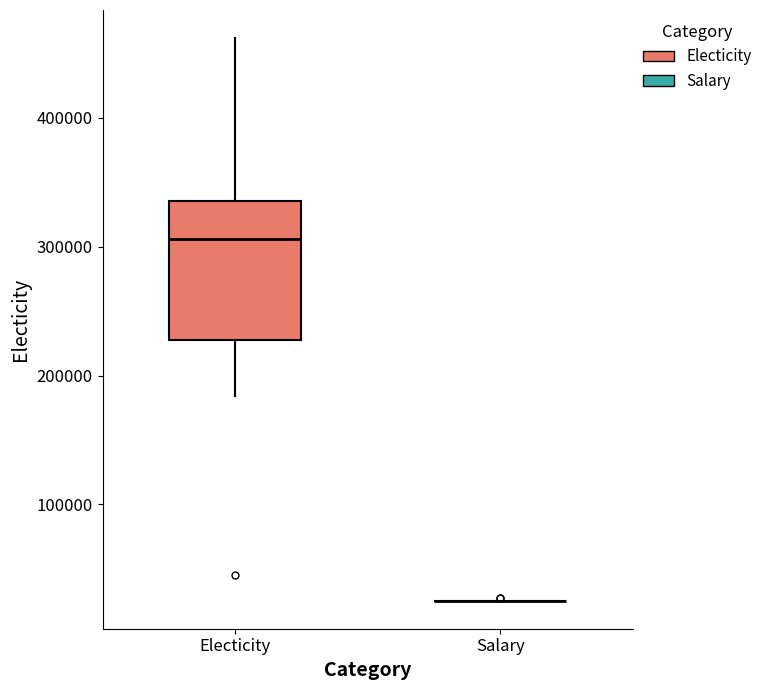

Reading left to right, transcribe this box plot: for each box, give where its median line is, the range the box spans, and where its two whiskers end, as read against the y-axis. The values are not printed on the chart, so give them approximately, as read against the axis.

Electicity: median 310000, box 230000 to 340000, whiskers 180000 to 460000
Salary: box collapsed to a line at 30000, whiskers 30000 to 30000